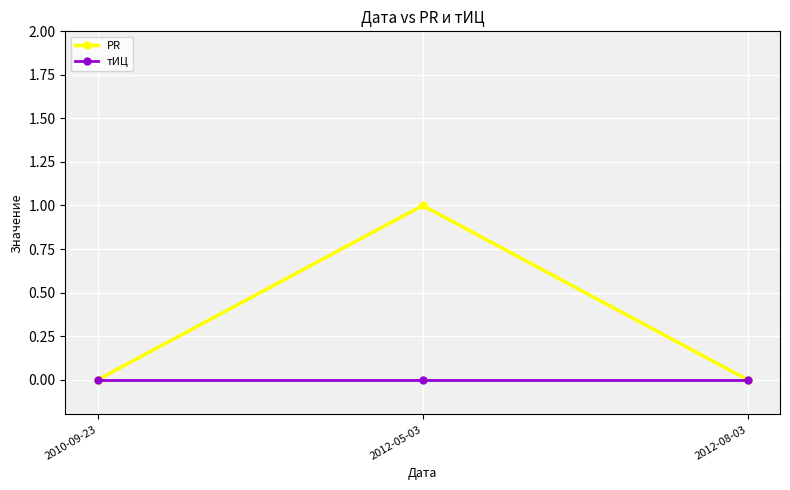

Rank the series by their average value, from highest to lowest.

PR, тИЦ